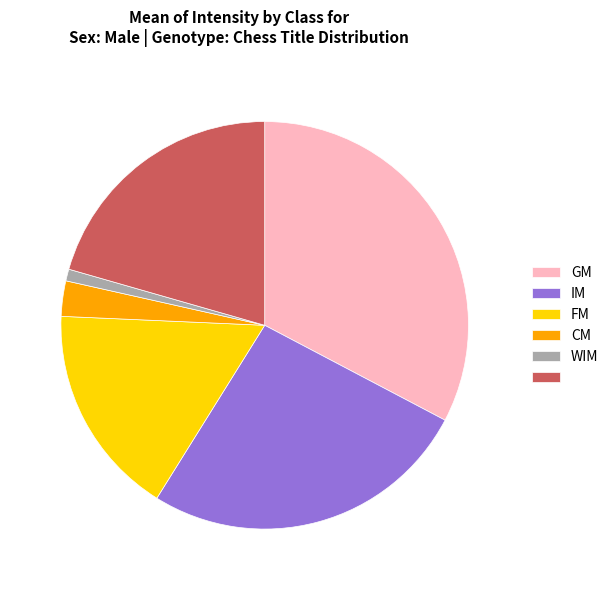

Does any single category account for the majority?

No